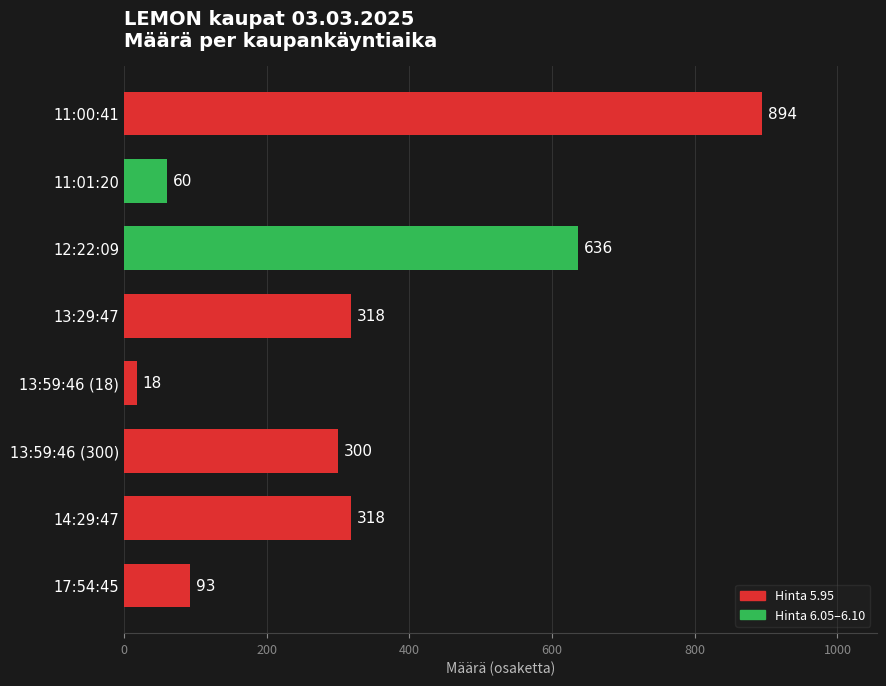

How many values are below 318?

4